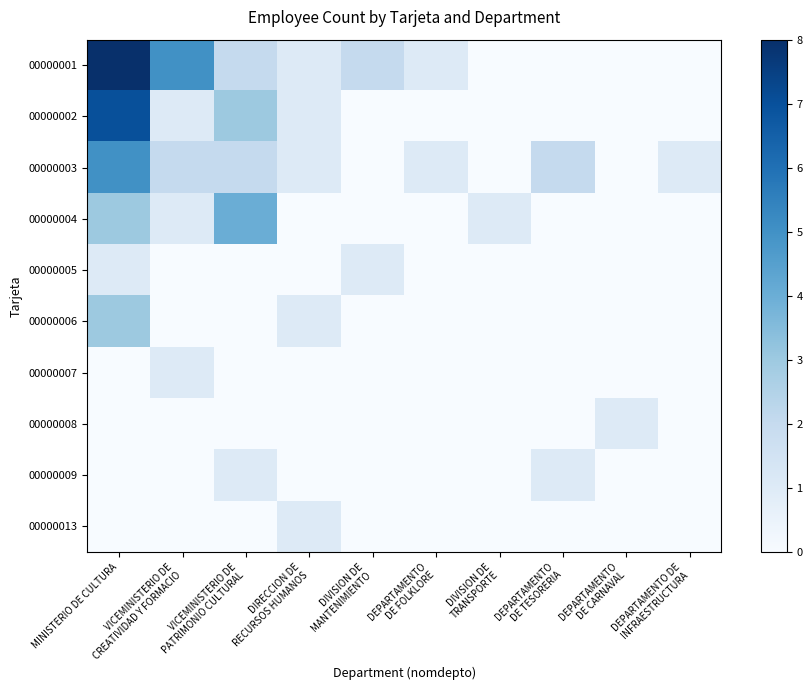

Rank the series by their maximum value, from highest to lowest.

00000001, 00000002, 00000003, 00000004, 00000006, 00000005, 00000007, 00000008, 00000009, 00000013